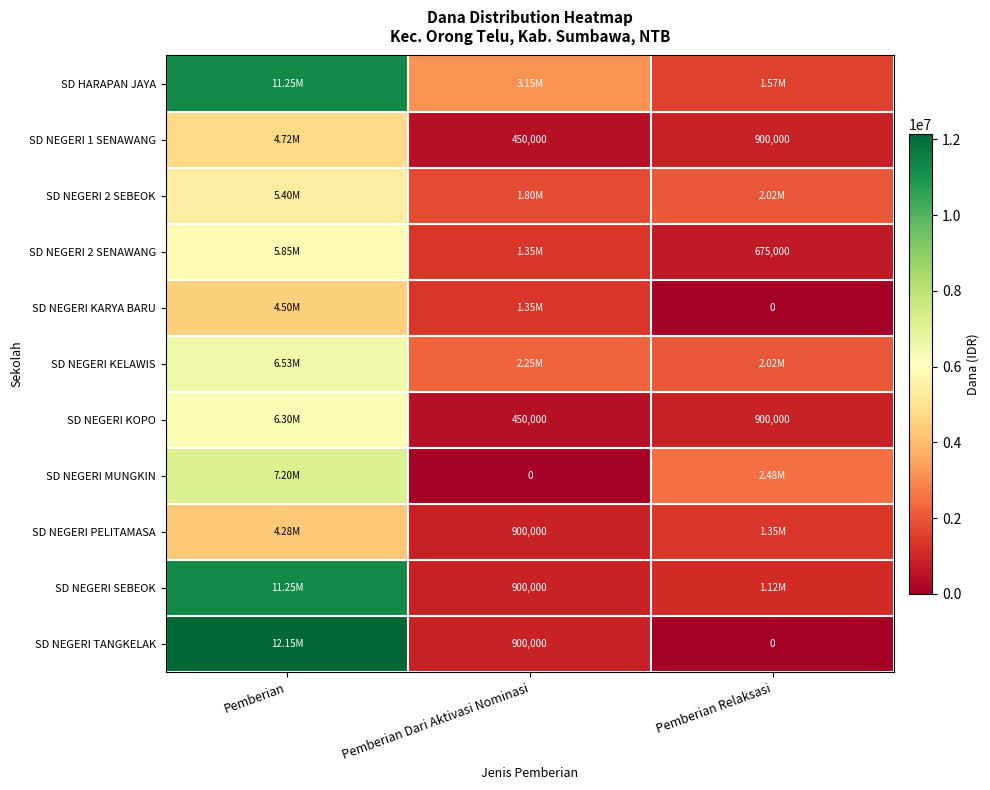

Which has a higher value, Pemberian Dari Aktivasi Nominasi or Pemberian Relaksasi?

Pemberian Dari Aktivasi Nominasi